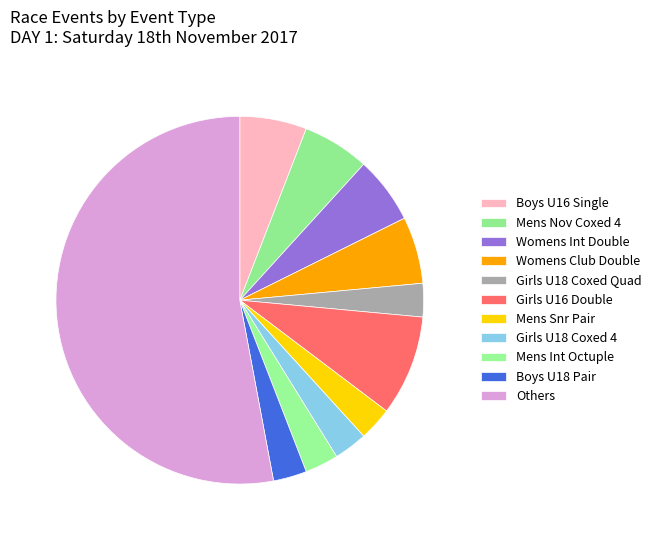

How many slices are in this pie chart?

11